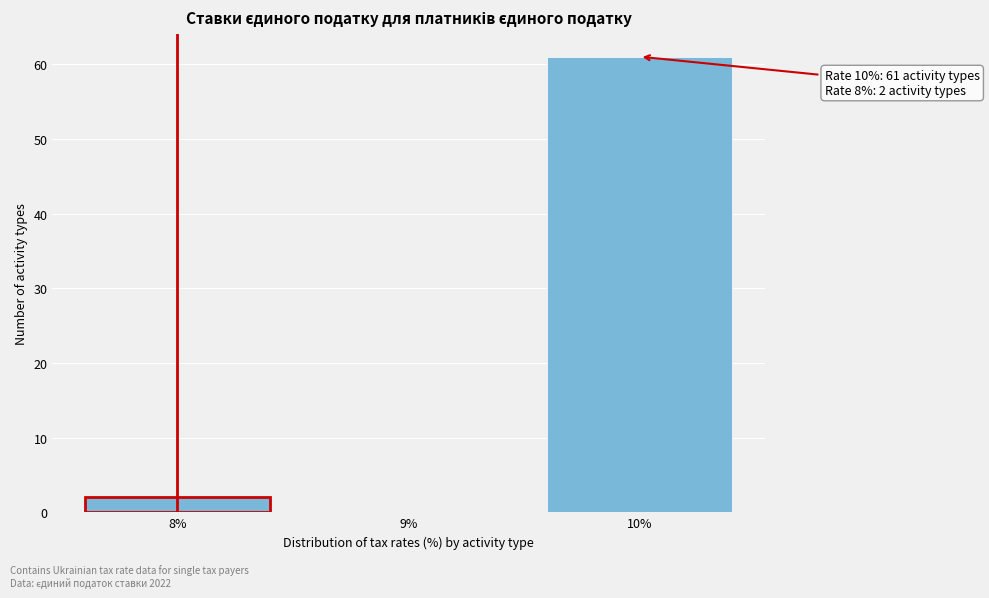

Over which range of the x-axis is the bar tallest?

9.5 to 10.5